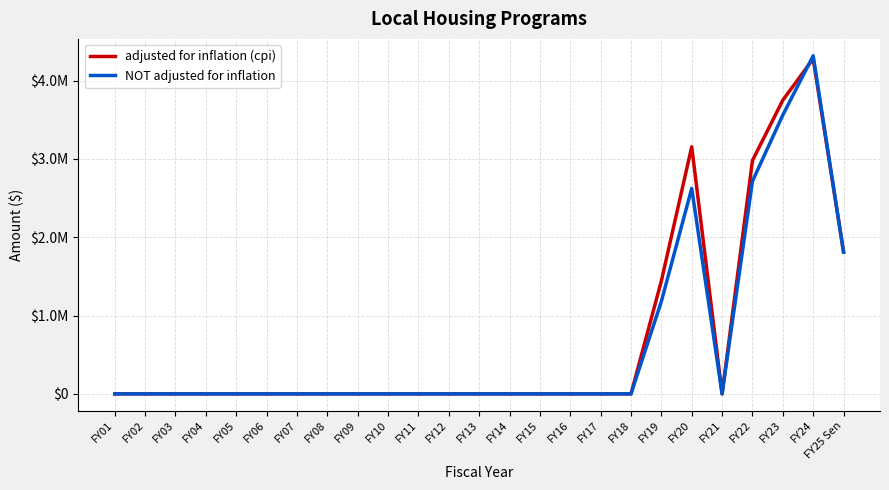

What is the highest value of the adjusted for inflation (cpi) series?

4278180